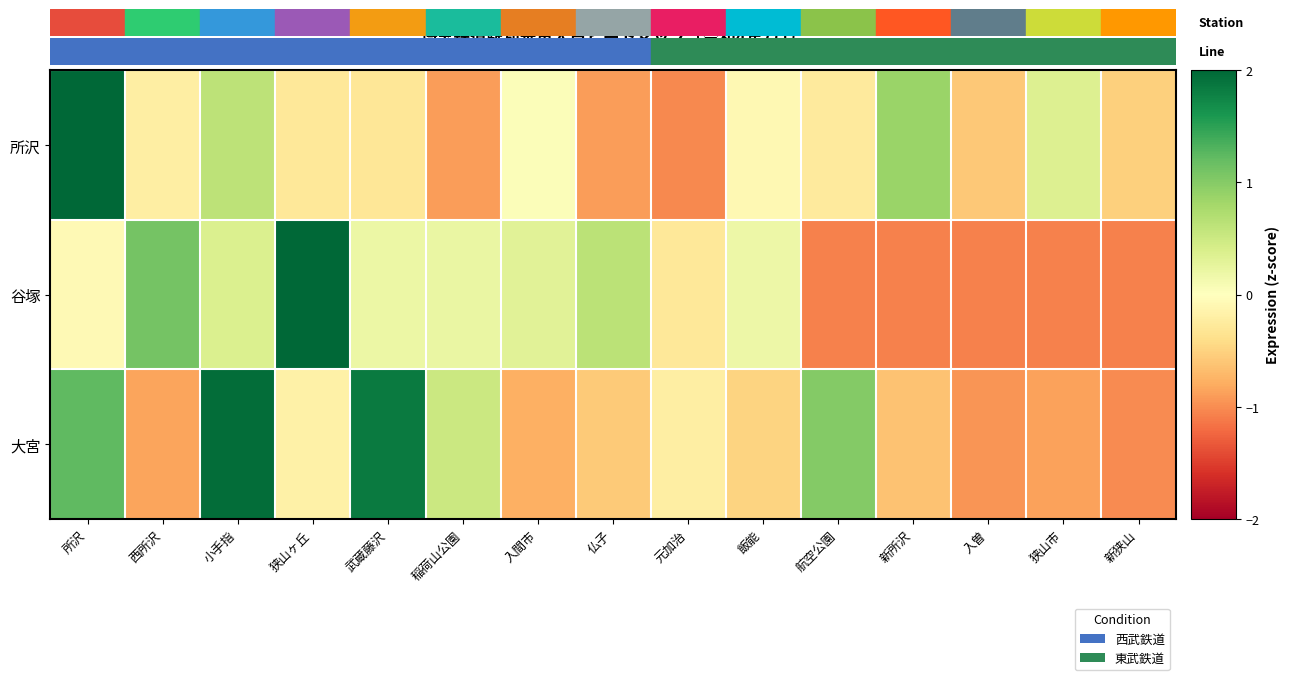

What is the greatest value displayed?

3.2